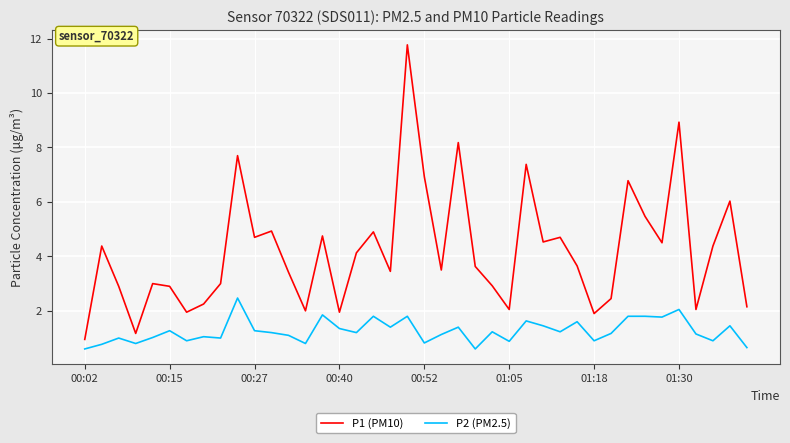

True or false: P2 (PM2.5) and P1 (PM10) intersect in this chart.

False